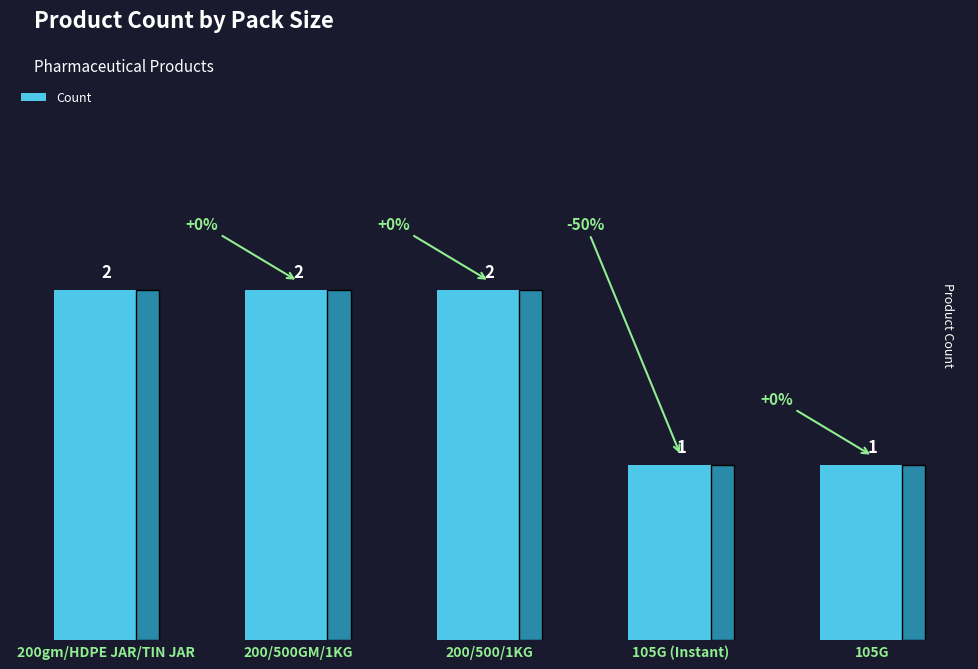

How many categories are shown in the chart?

5